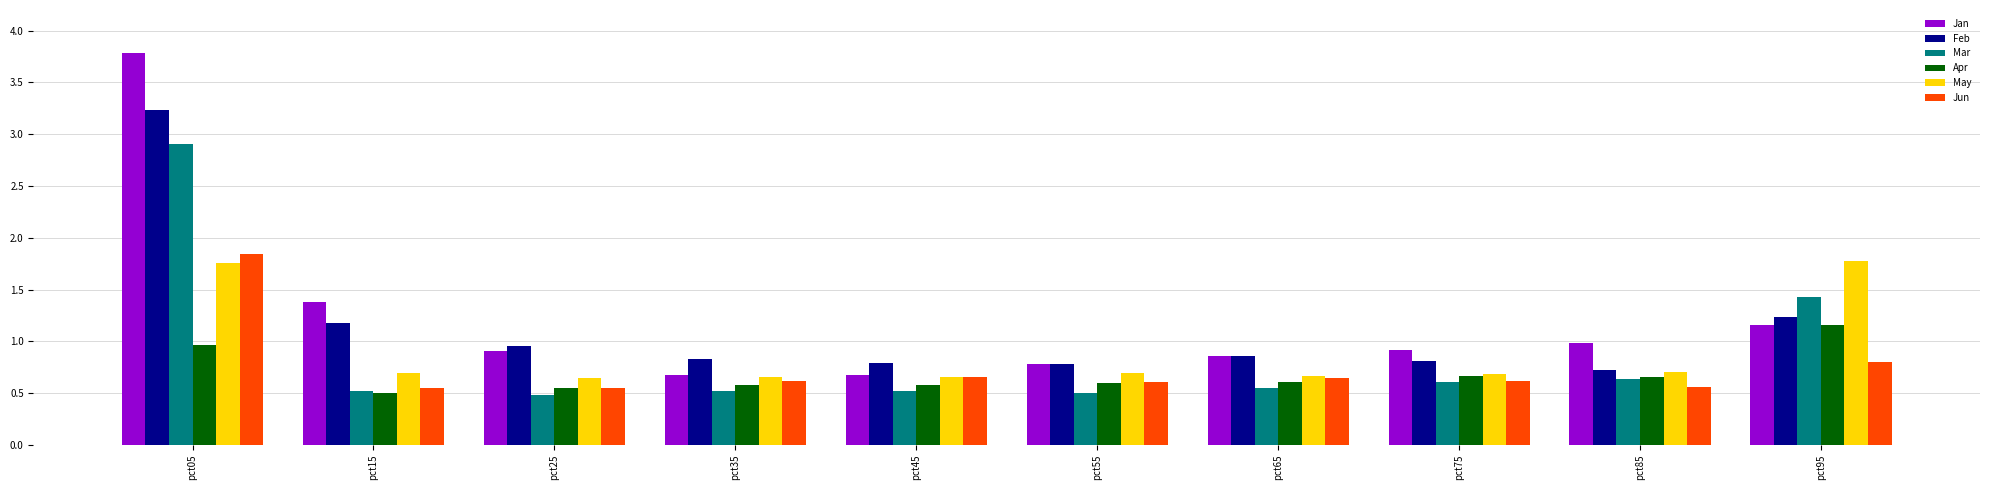

What is the greatest value displayed?

3.8